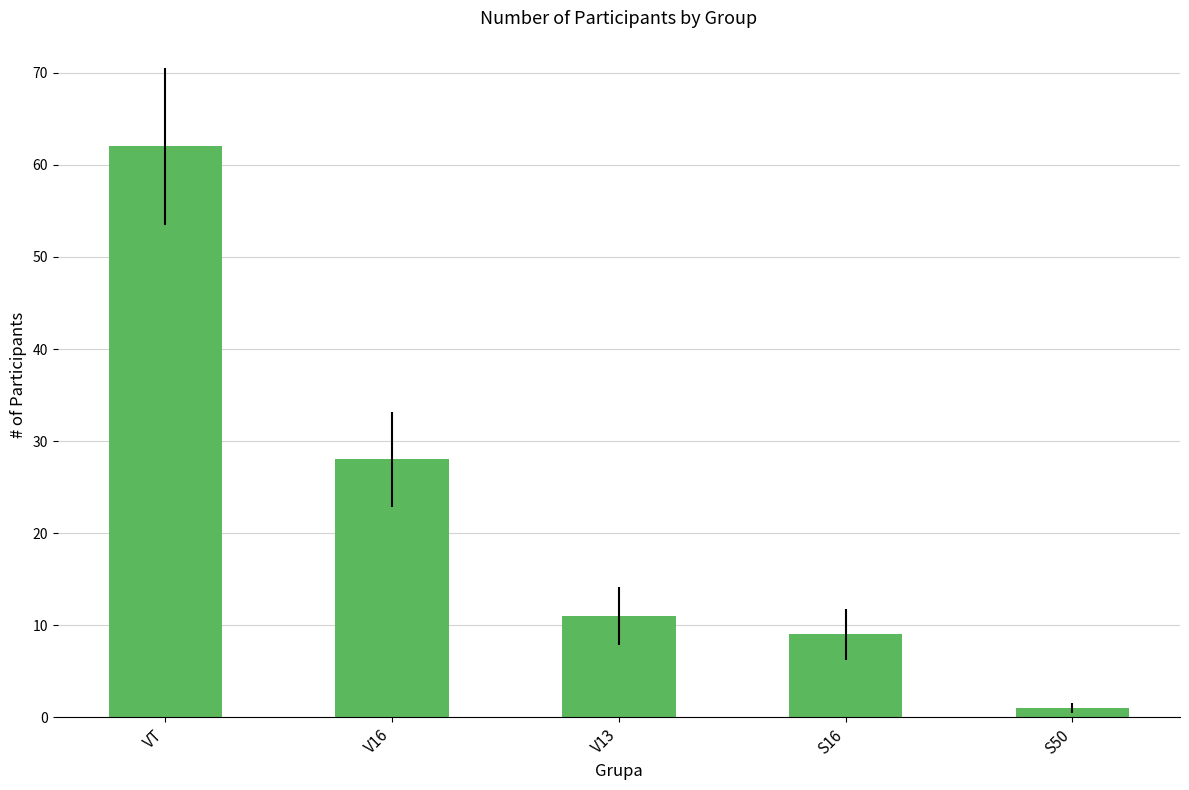

Where does the data first go above 11?

VT